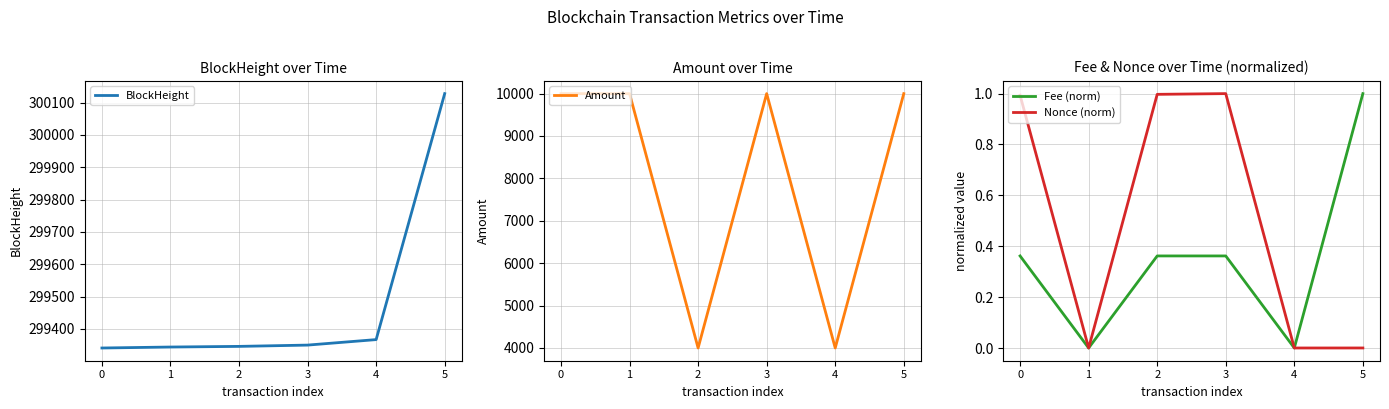

What is the difference between the second highest and second lowest values in the Nonce (norm) series?

1.0